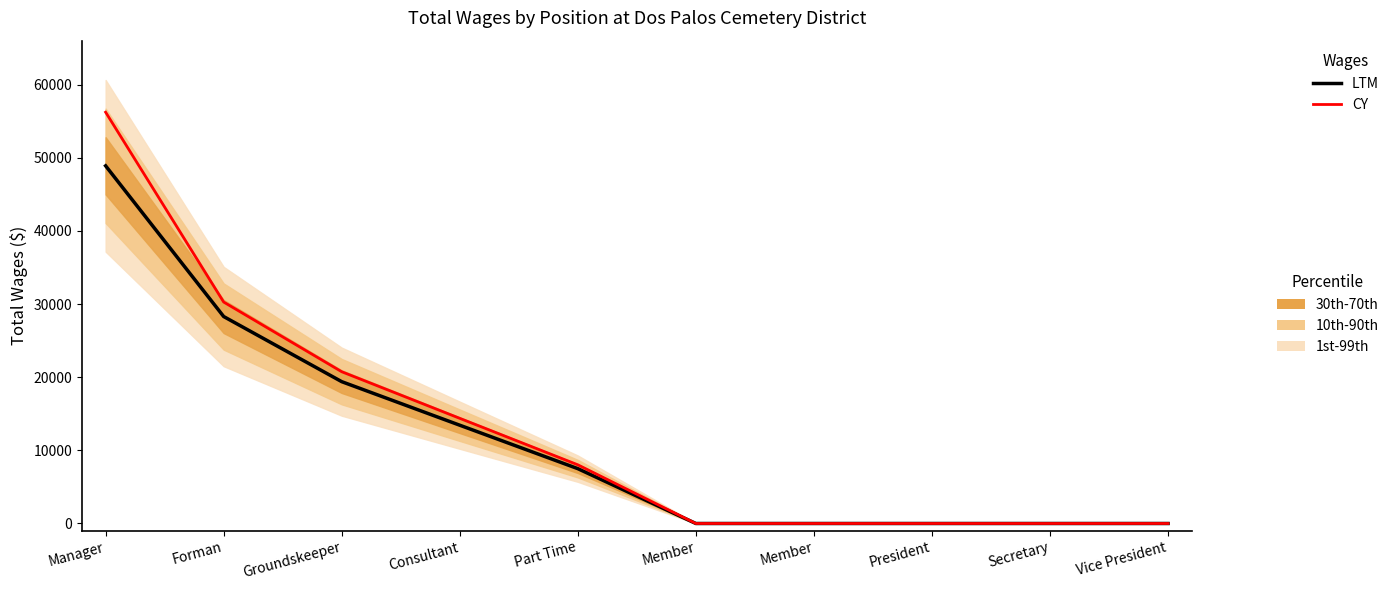

How many distinct data groups are displayed?

2